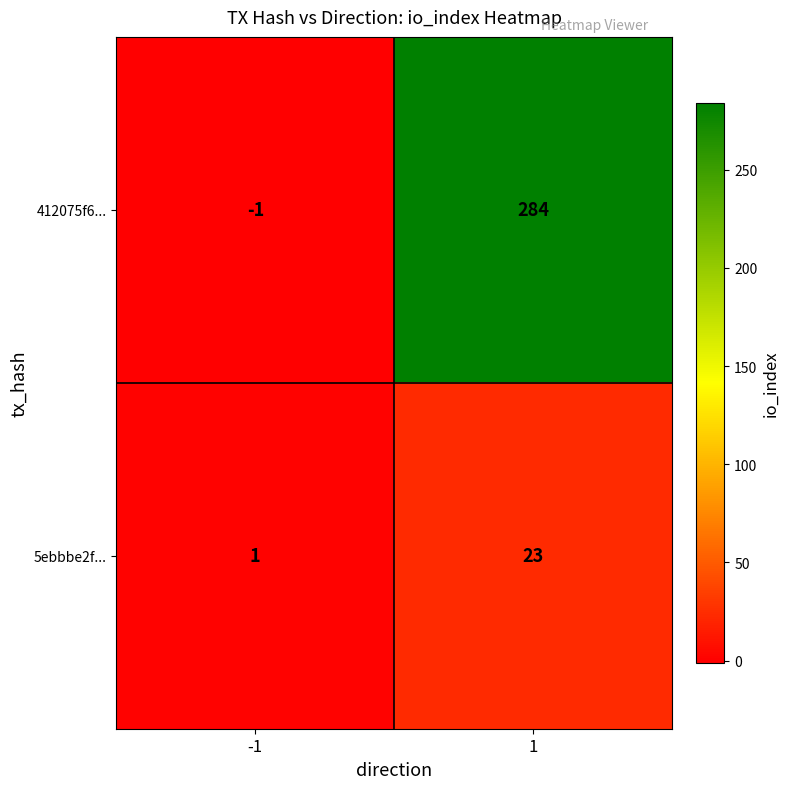

Rank the series by their average value, from highest to lowest.

412075f6..., 5ebbbe2f...